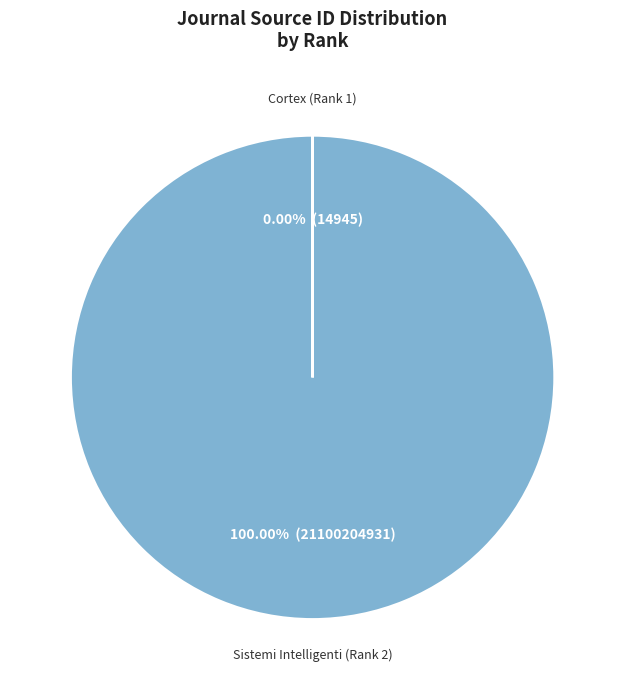

To the nearest percent, what is the average slice percentage?

50%